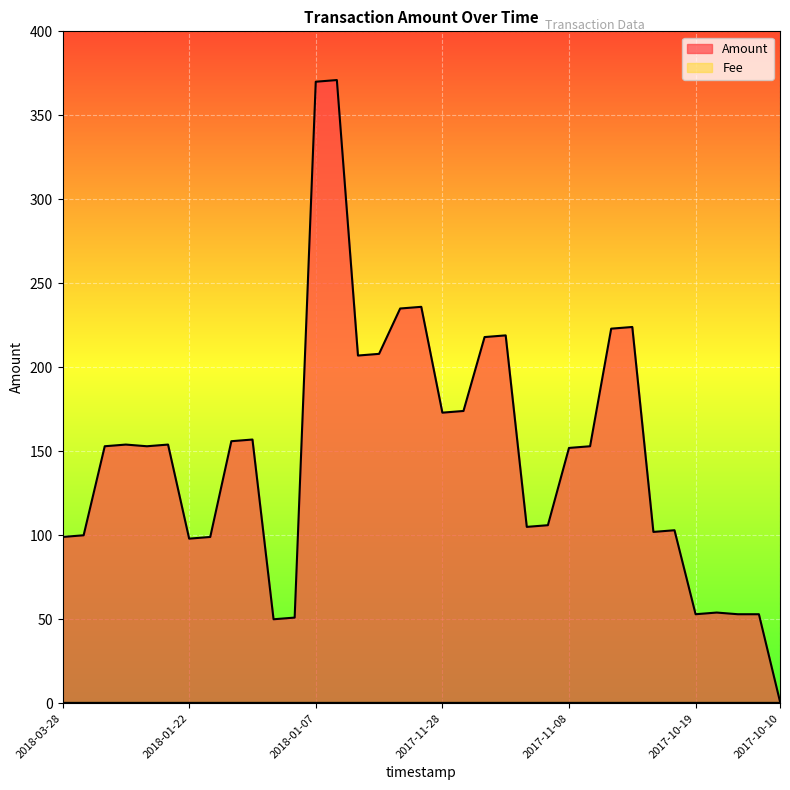

What is the average value?

149